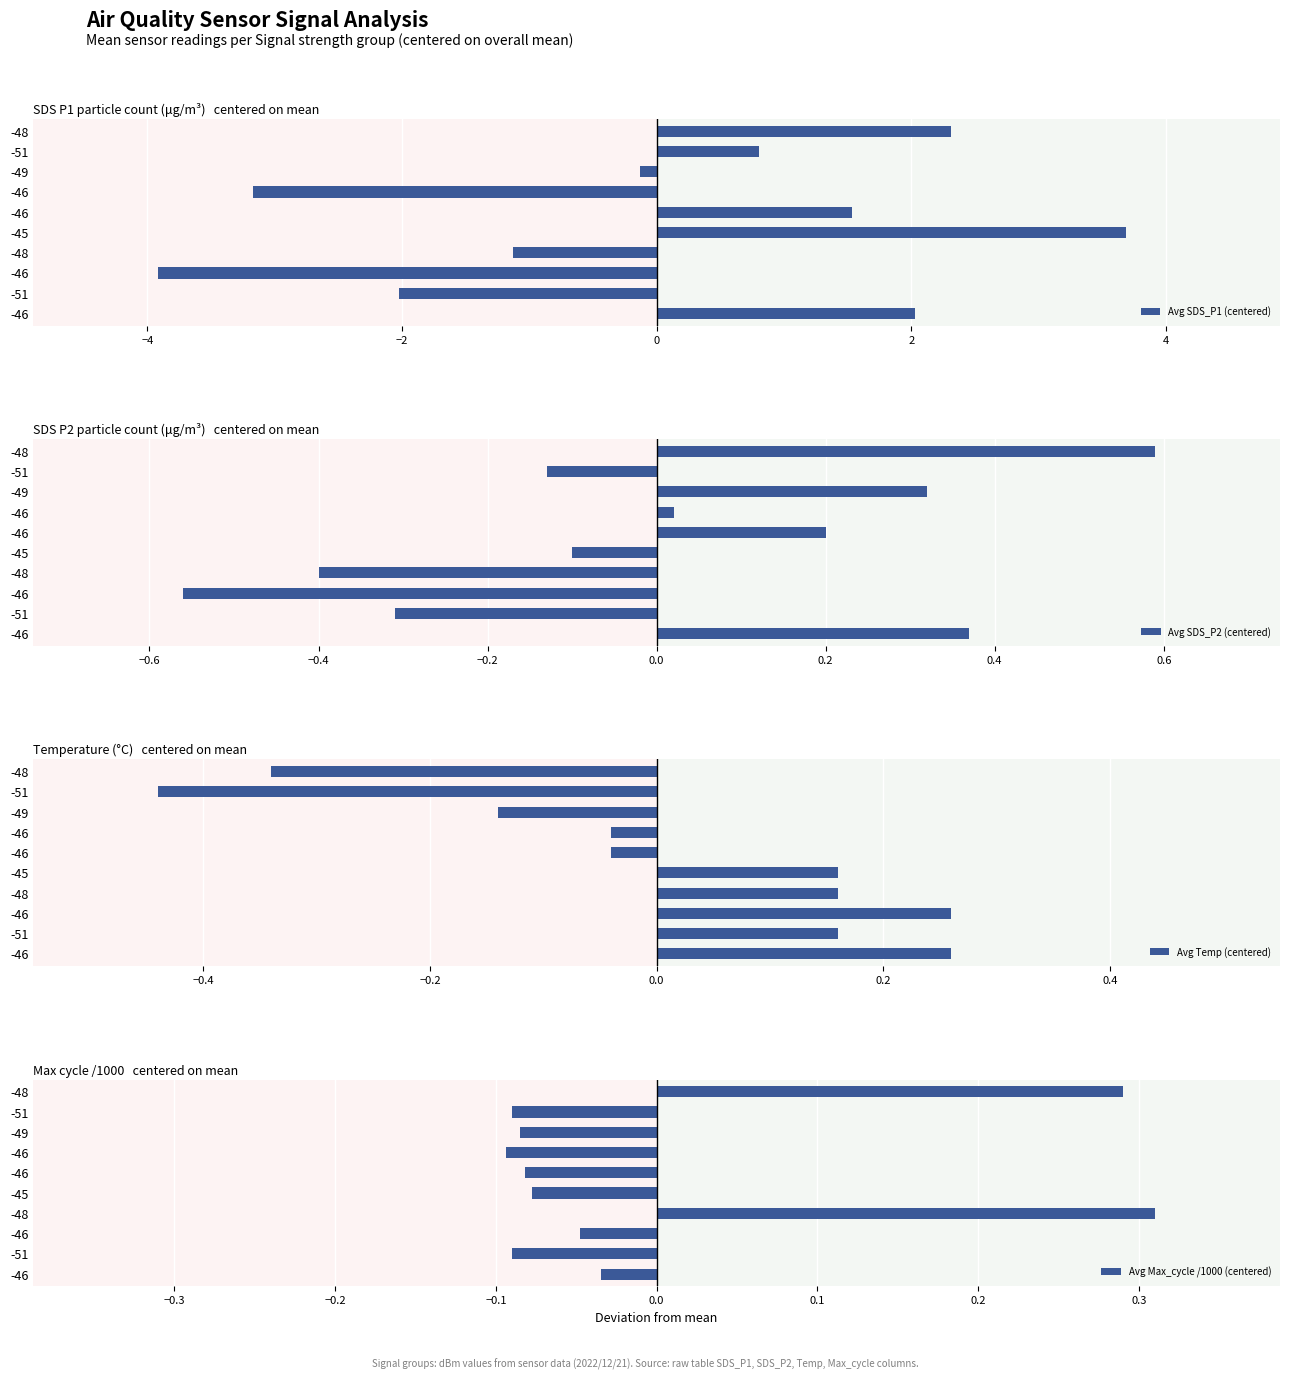

Which series has the largest range (max minus min)?

Avg SDS_P1 (centered)